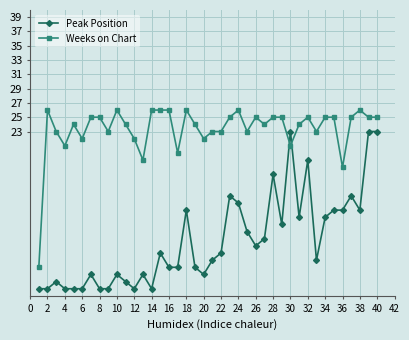

Which series has the largest total across all categories?

Weeks on Chart